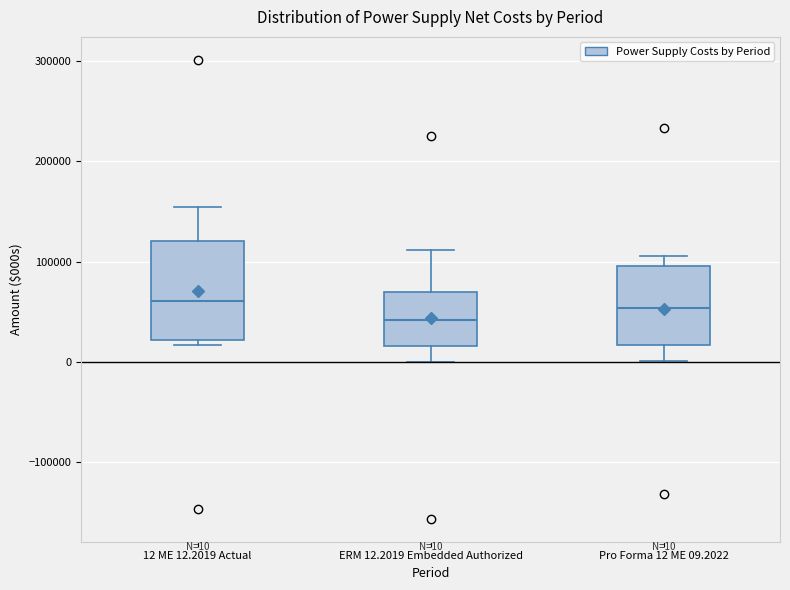

Which box has the lowest median line?

ERM 12.2019 Embedded Authorized